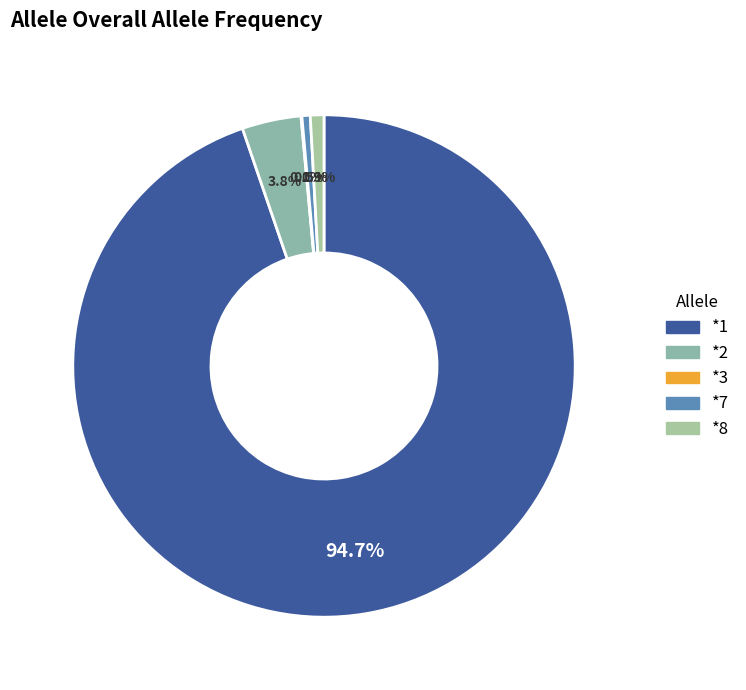

What is the largest slice in the pie chart?

*1